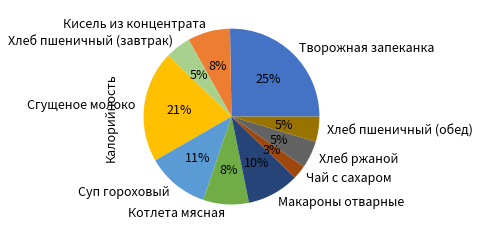

What percentage is the Чай с сахаром slice, to the nearest percent?

3%